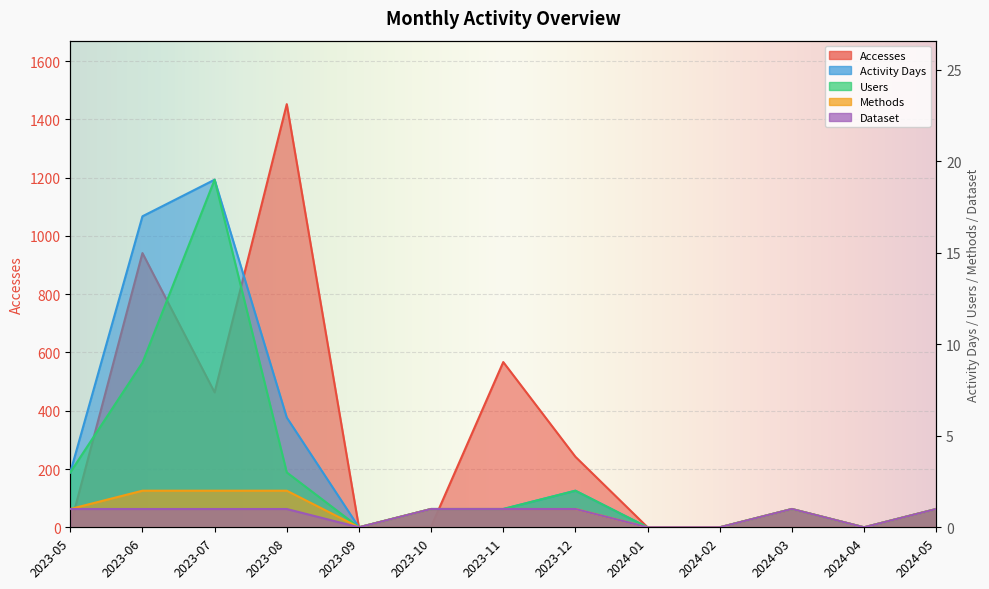

Reading right to left, what are all the values shown in this chart?

Accesses: 2024-05=1	2024-04=0	2024-03=1	2024-02=0	2024-01=0	2023-12=242	2023-11=567	2023-10=2	2023-09=0	2023-08=1452	2023-07=463	2023-06=941	2023-05=5
Activity Days: 2024-05=1	2024-04=0	2024-03=1	2024-02=0	2024-01=0	2023-12=2	2023-11=1	2023-10=1	2023-09=0	2023-08=6	2023-07=19	2023-06=17	2023-05=3
Users: 2024-05=1	2024-04=0	2024-03=1	2024-02=0	2024-01=0	2023-12=2	2023-11=1	2023-10=1	2023-09=0	2023-08=3	2023-07=19	2023-06=9	2023-05=3
Methods: 2024-05=1	2024-04=0	2024-03=1	2024-02=0	2024-01=0	2023-12=1	2023-11=1	2023-10=1	2023-09=0	2023-08=2	2023-07=2	2023-06=2	2023-05=1
Dataset: 2024-05=1	2024-04=0	2024-03=1	2024-02=0	2024-01=0	2023-12=1	2023-11=1	2023-10=1	2023-09=0	2023-08=1	2023-07=1	2023-06=1	2023-05=1